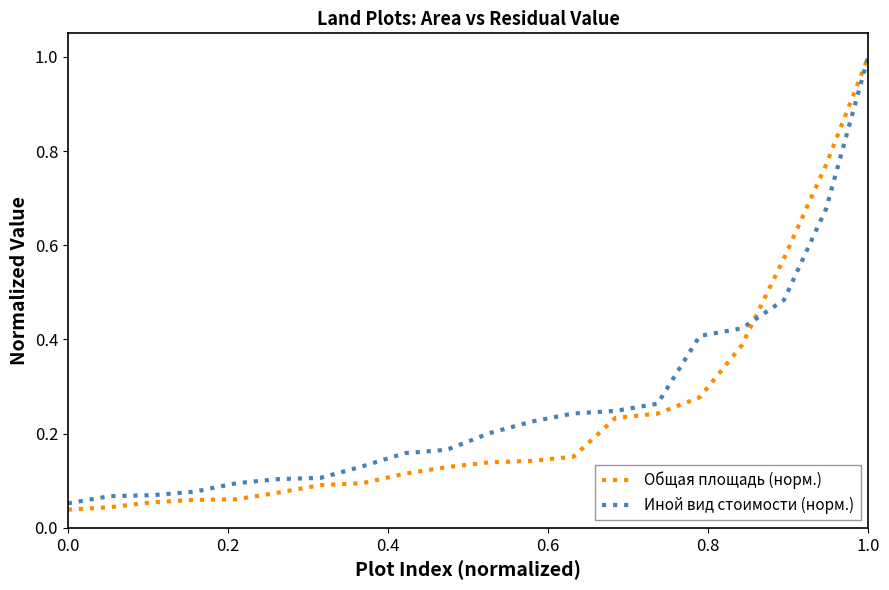

True or false: Иной вид стоимости (норм.) and Общая площадь (норм.) cross at least once.

True